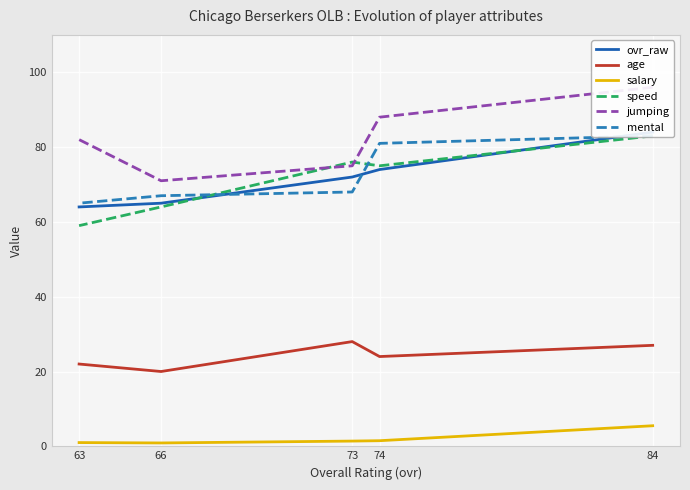

What is the maximum value for speed?

83.0